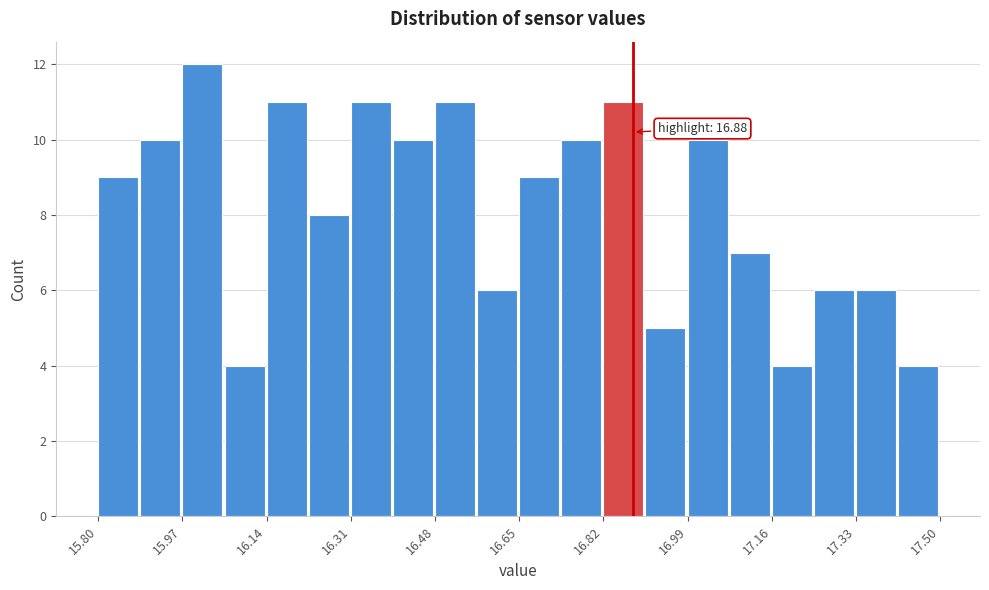

Which range on the x-axis has the tallest bar?

15.970 to 16.055